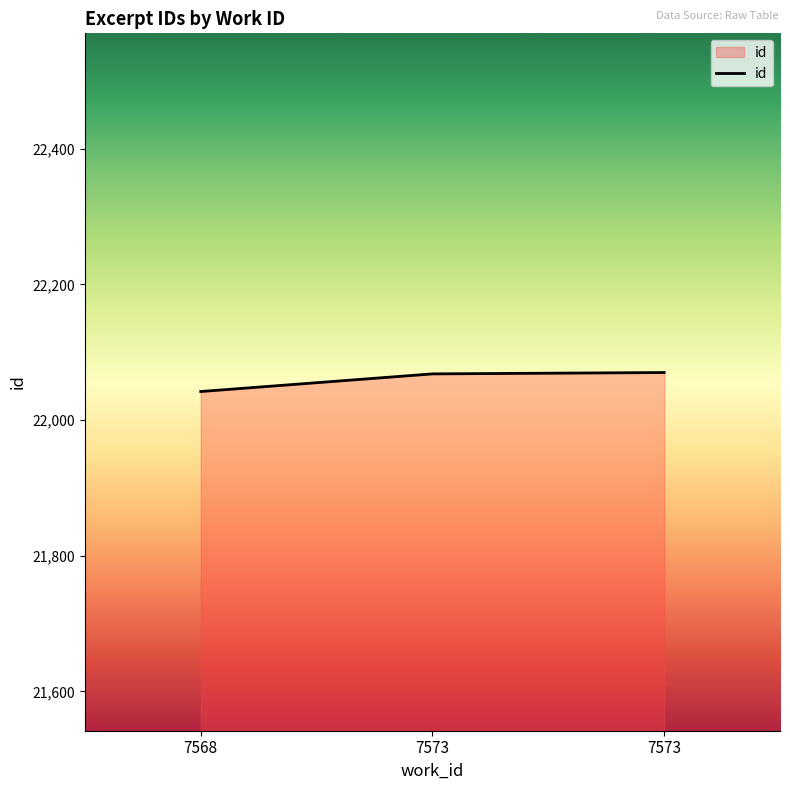

Reading left to right, extract all data points from this chart.

7568=22042	7573=22068	7573=22070